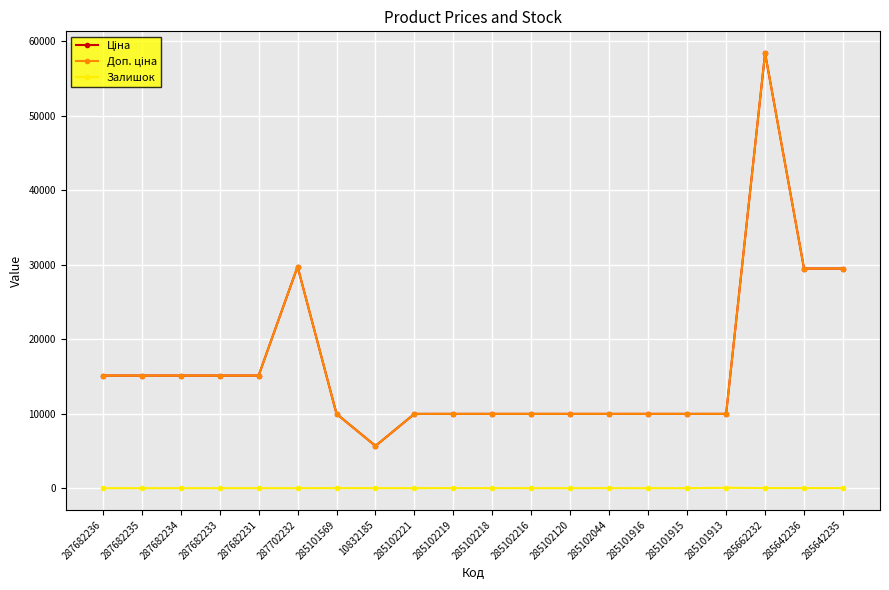

Does the chart have visible grid lines?

Yes